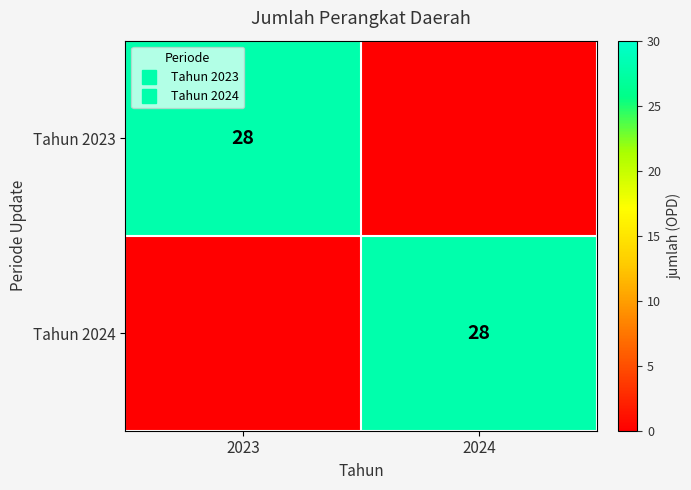

Which series has the largest total across all categories?

Tahun 2023